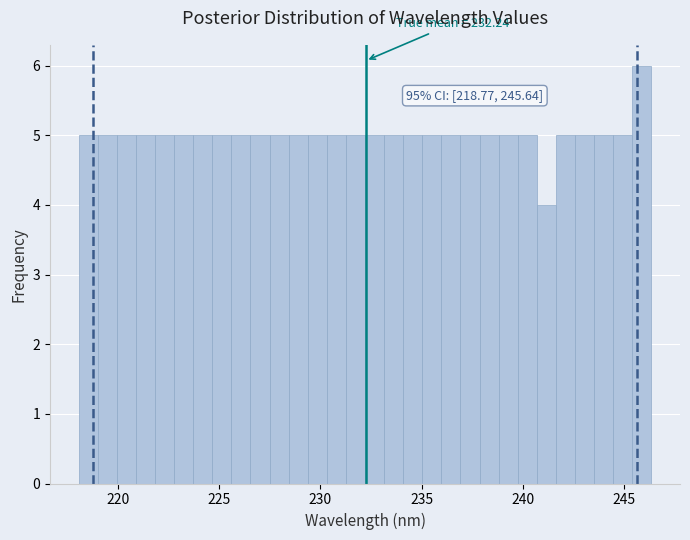

Read against the x-axis, roughly where is the centre of the tallest bar?

246.0